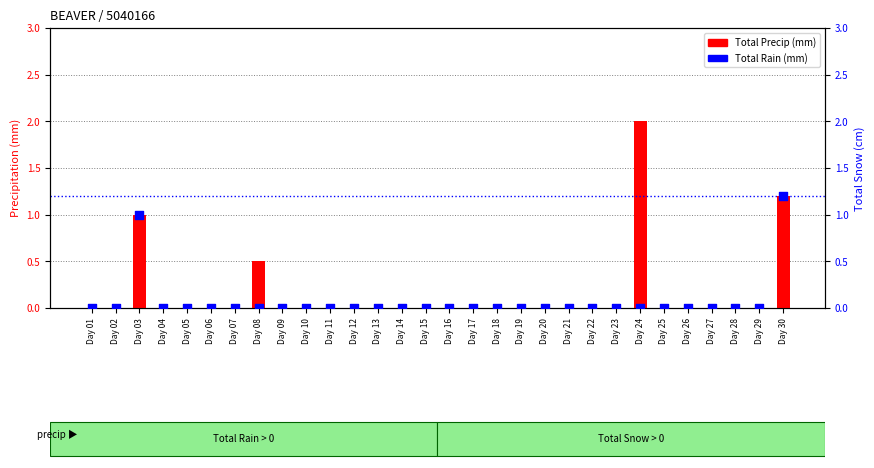

Which series reaches the minimum Y coordinate?

Total Precip (mm)